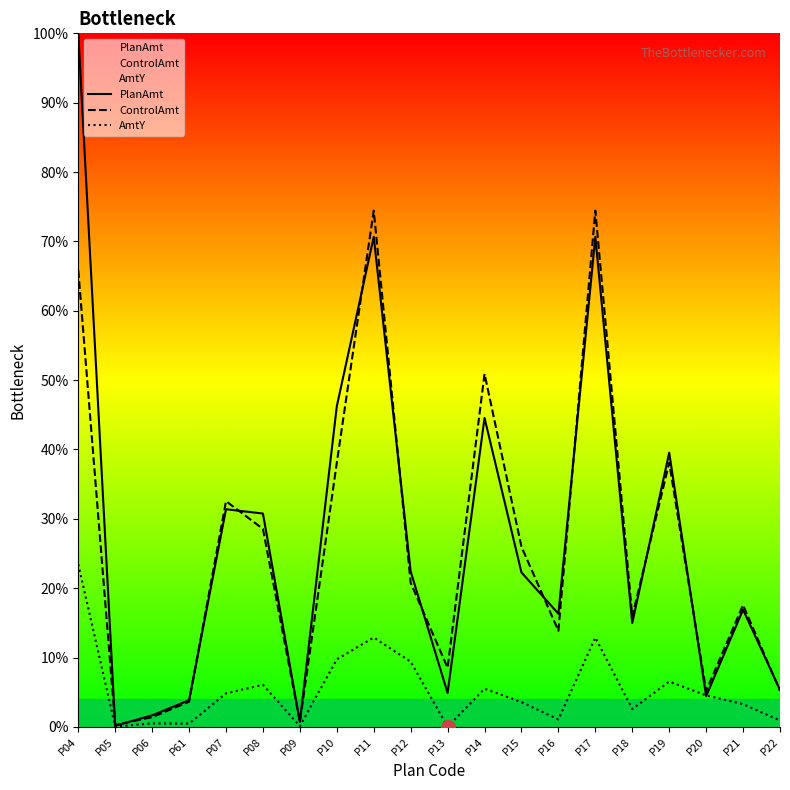

At which category is the sum across all series the highest?

P04